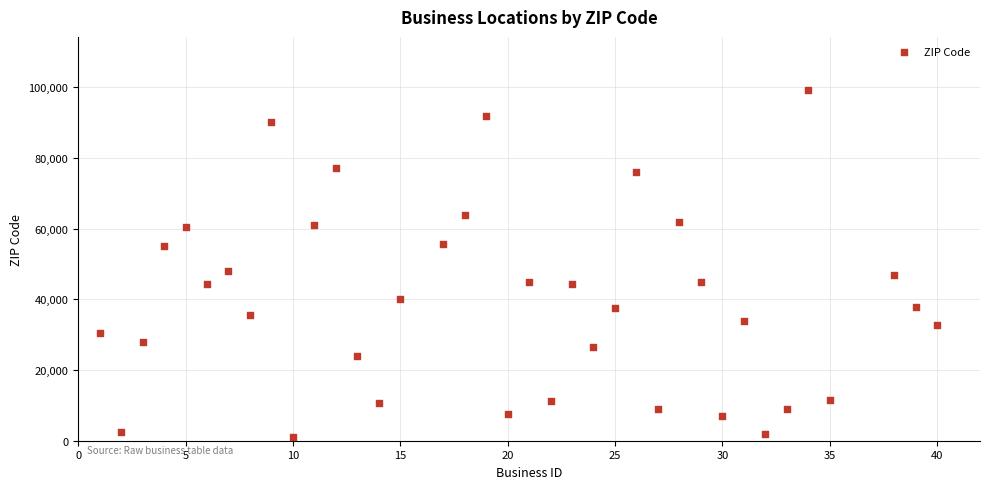

What is the range of X values (max minus min)?

39